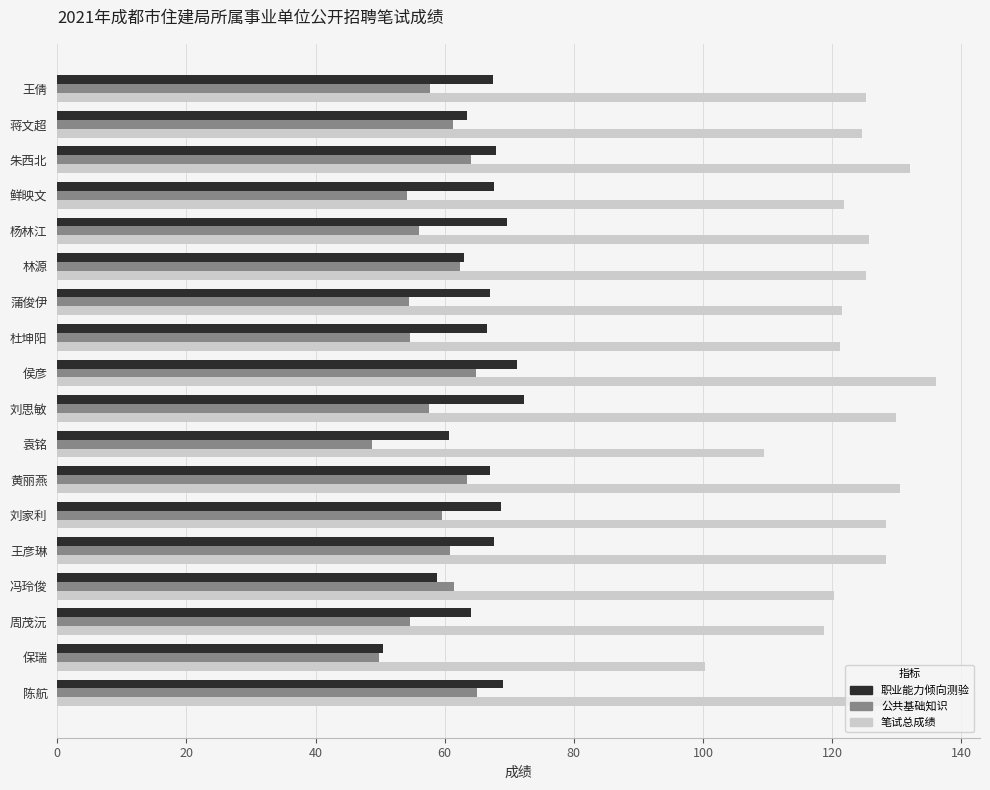

At how many categories does at least one series exceed 92?

18